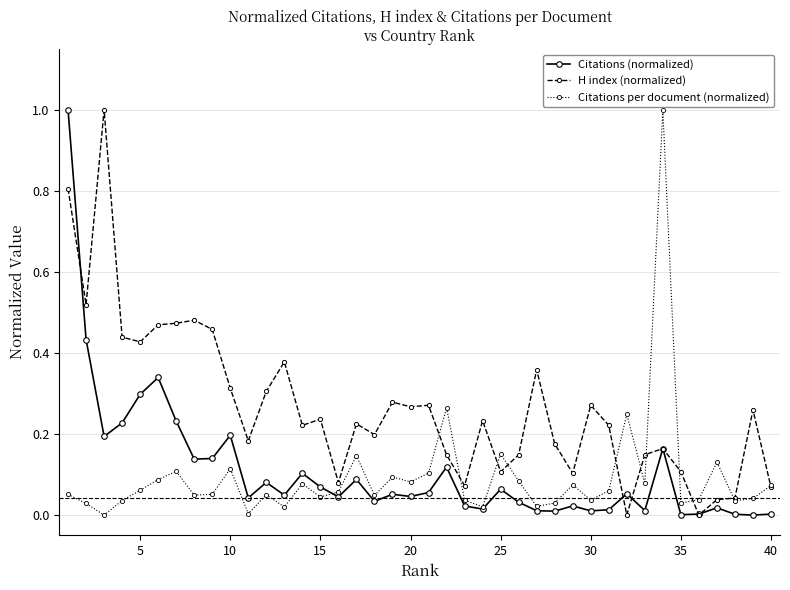

Which series has the largest total across all categories?

H index (normalized)